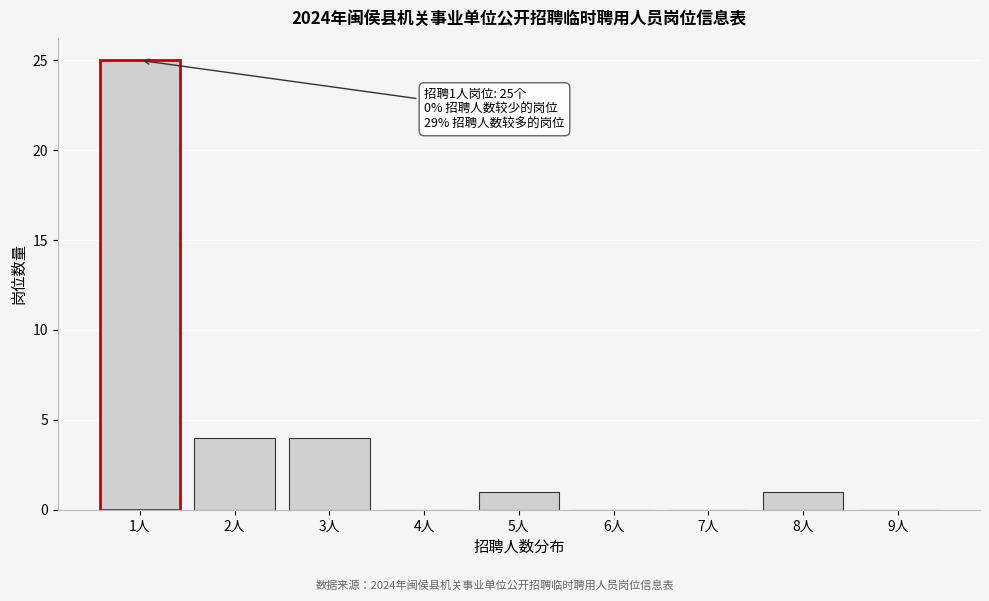

Reading left to right, transcribe all the data shown in this chart.

1人=25	2人=4	3人=4	4人=0	5人=1	6人=0	7人=0	8人=1	9人=0